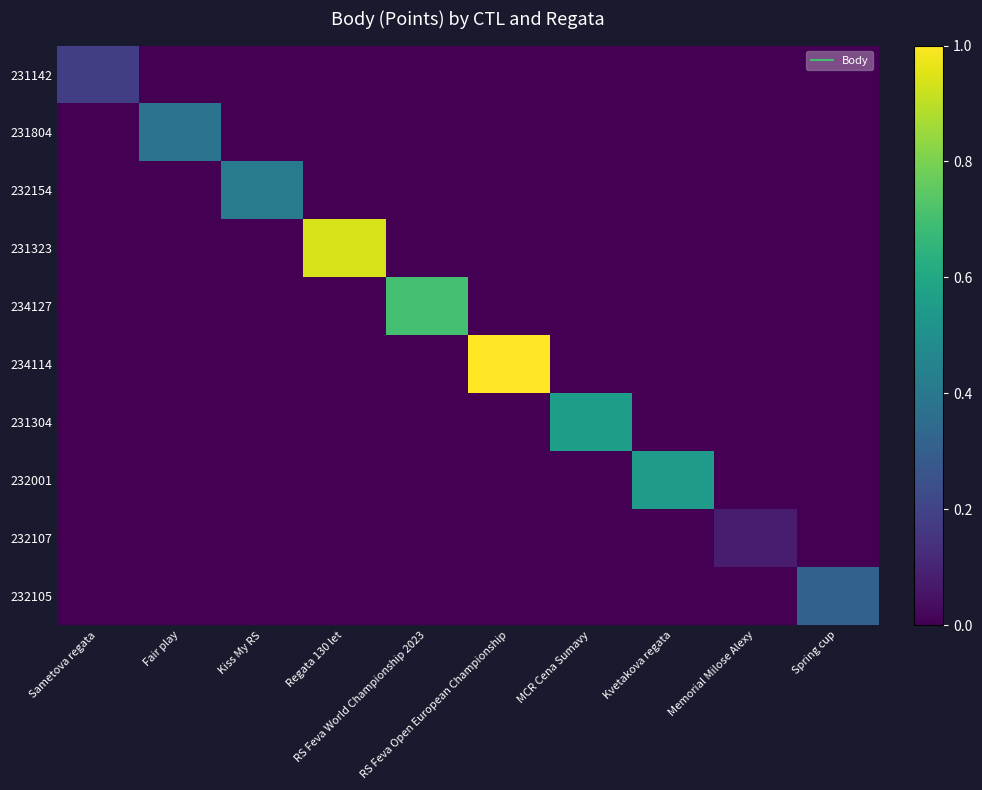

Count the number of categories in the chart.

10